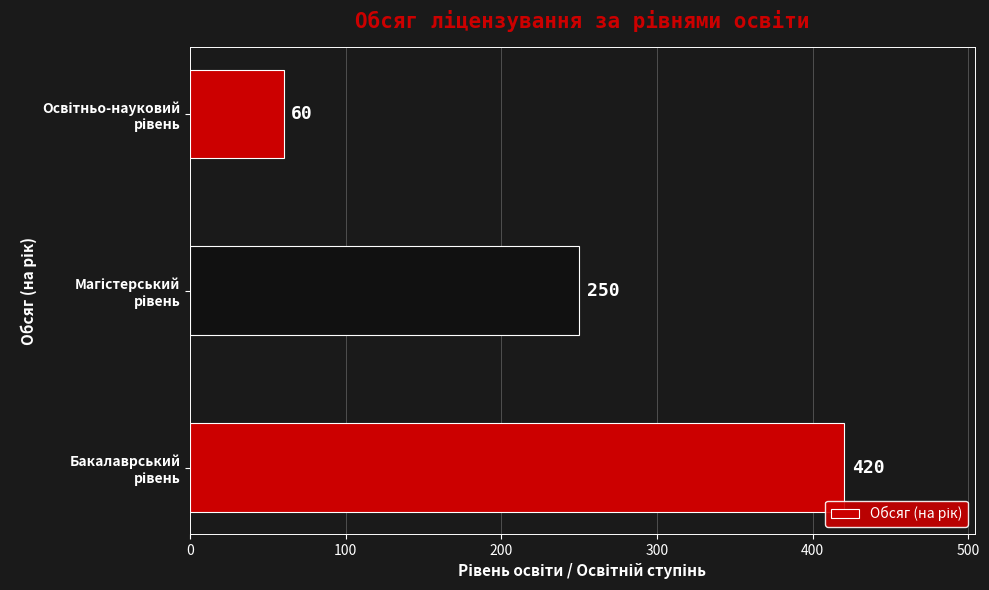

What is the minimum value shown in the chart?

60